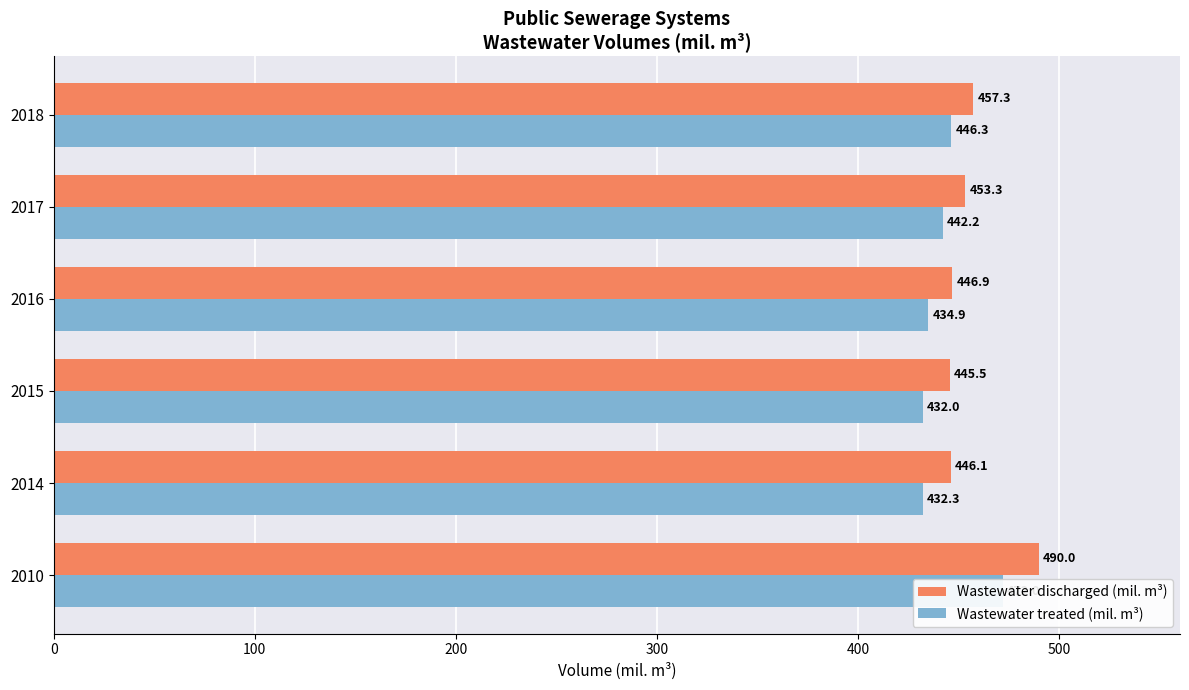

How many values in the Wastewater discharged (mil. m³) series are below 453?

3